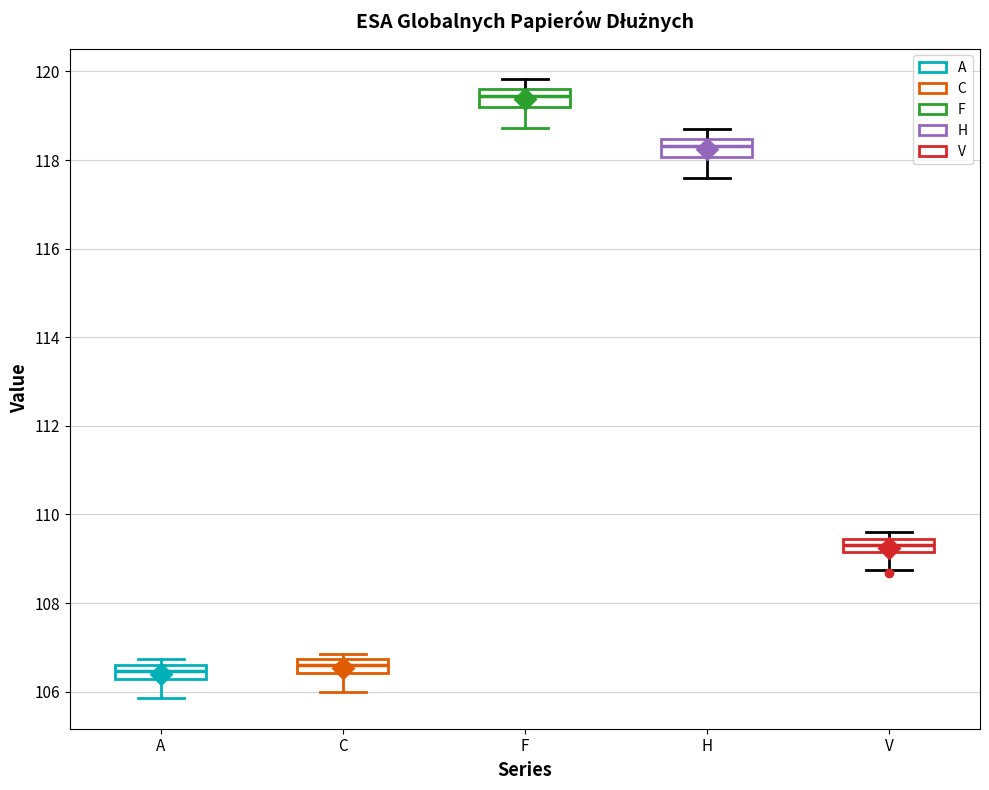

Where does the lower whisker of the box for V end on the y-axis? The values are not printed on the chart, so give them approximately, as read against the axis.

108.8